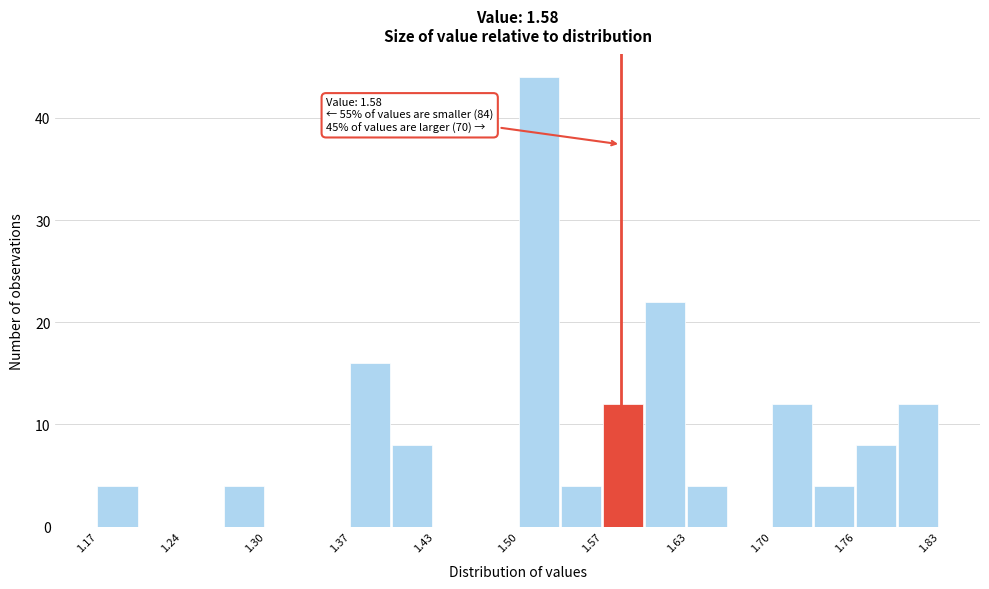

Read against the x-axis, roughly where is the centre of the tallest bar?

1.52